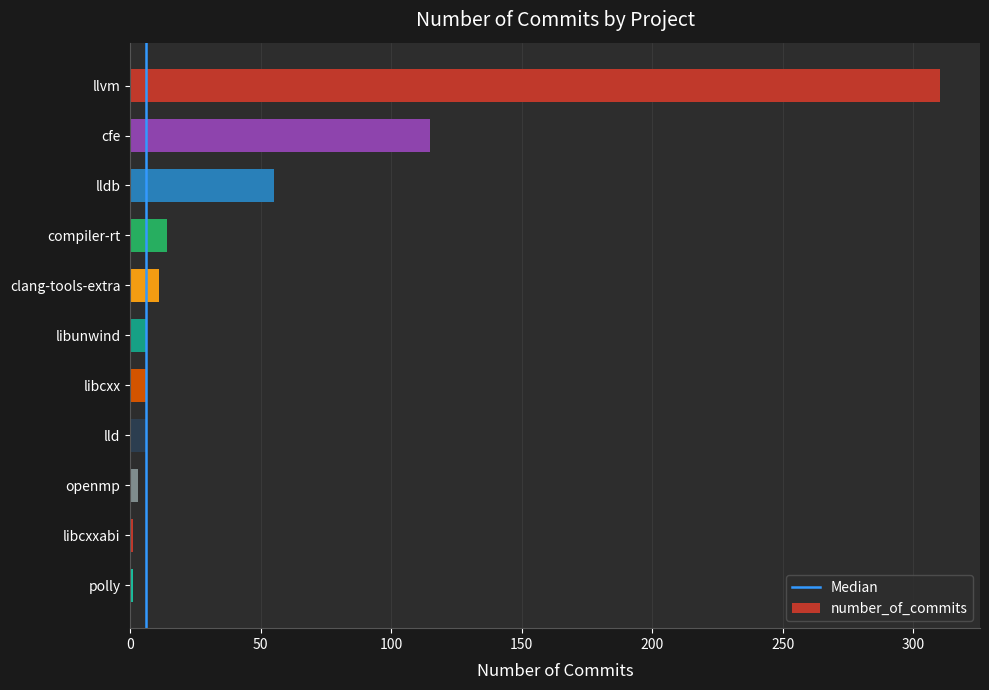

What is the sum of all values?

528